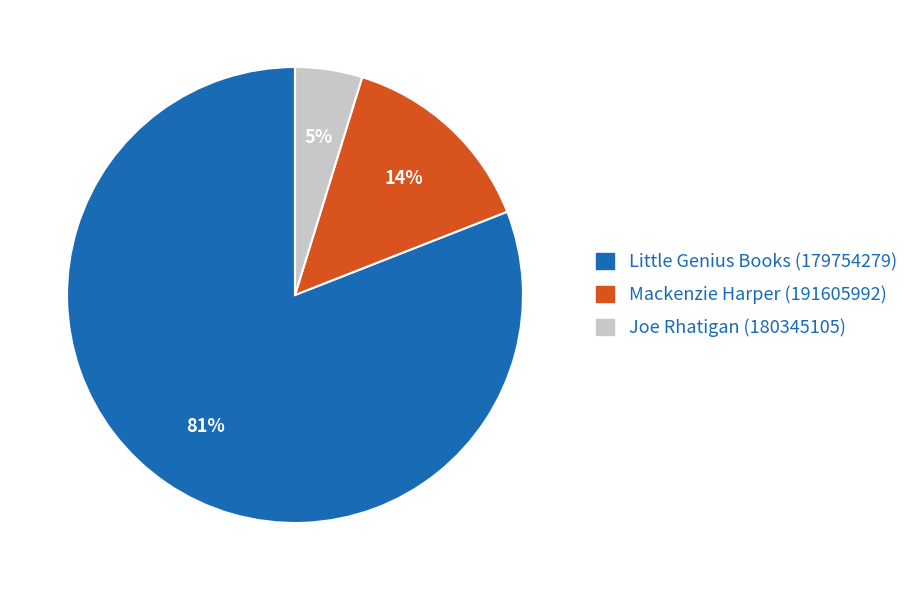

To the nearest percent, what portion does Mackenzie Harper (191605992) represent?

14%